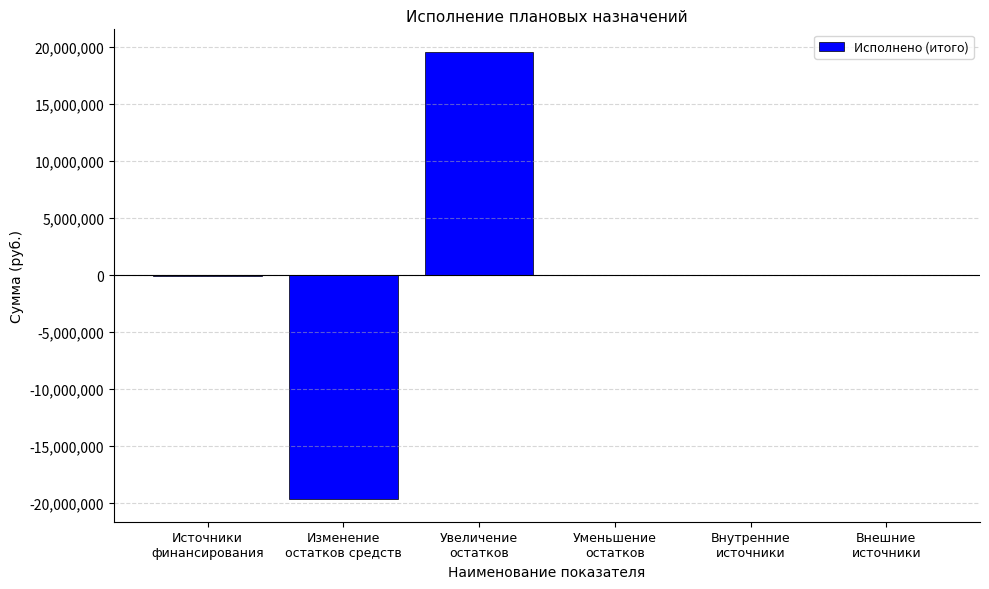

What is the greatest value displayed?

19599605.8